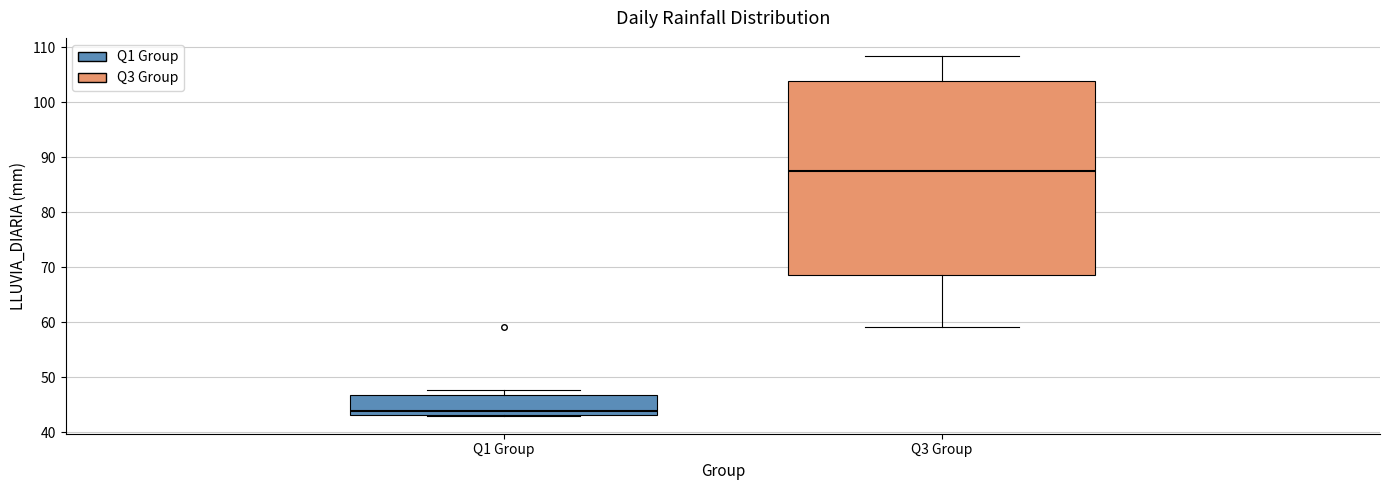

Which box has the highest median line?

Q3 Group